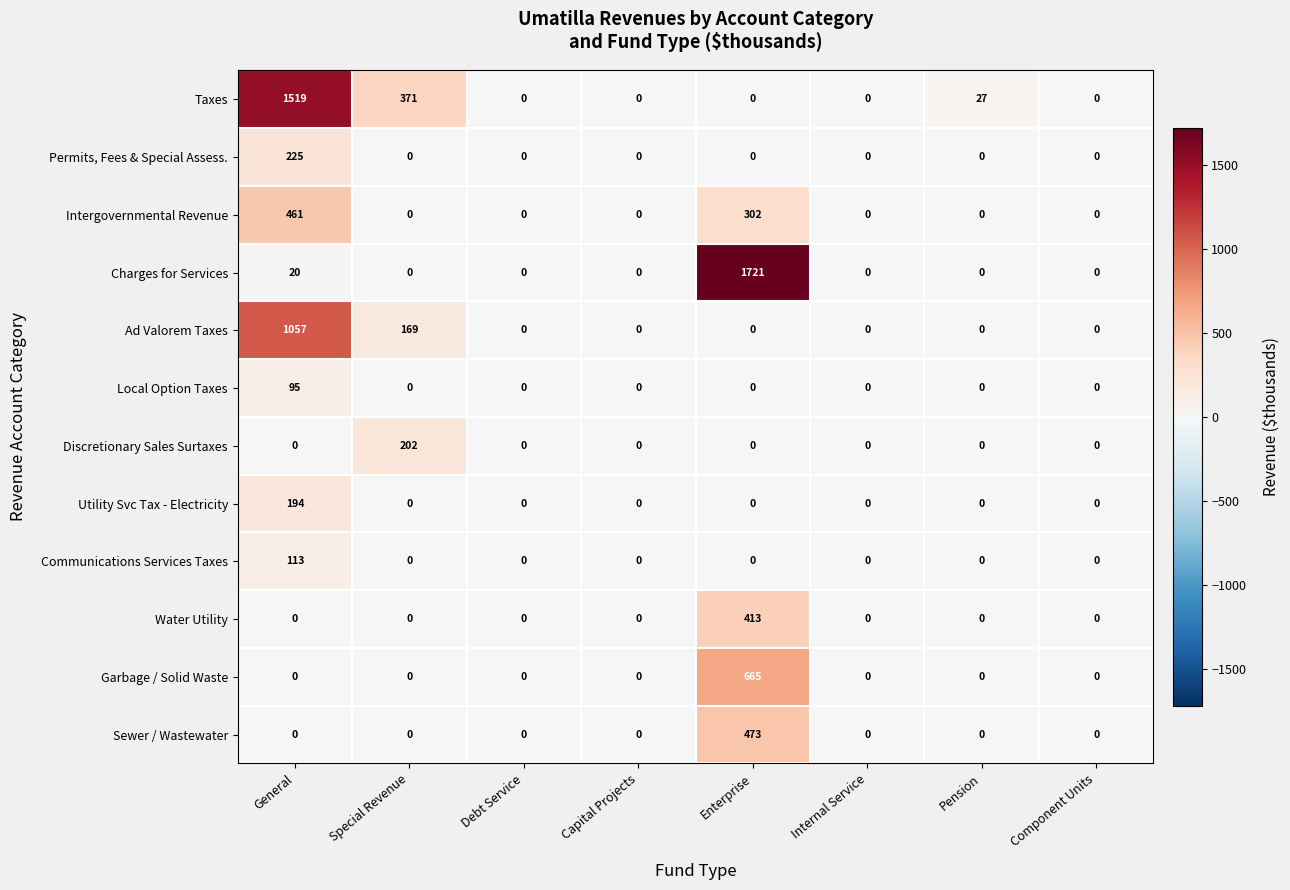

What is the total value across all series at Special Revenue?

742